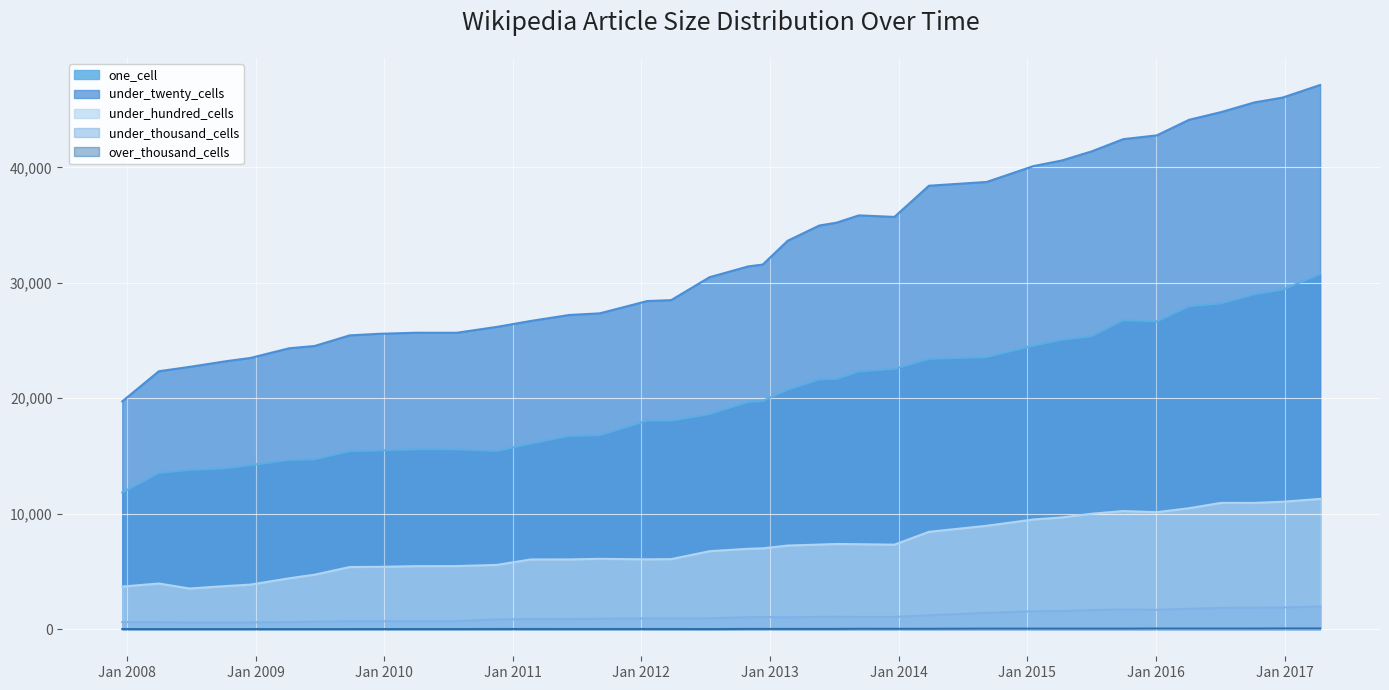

What is the average value of the under_hundred_cells series?

7139